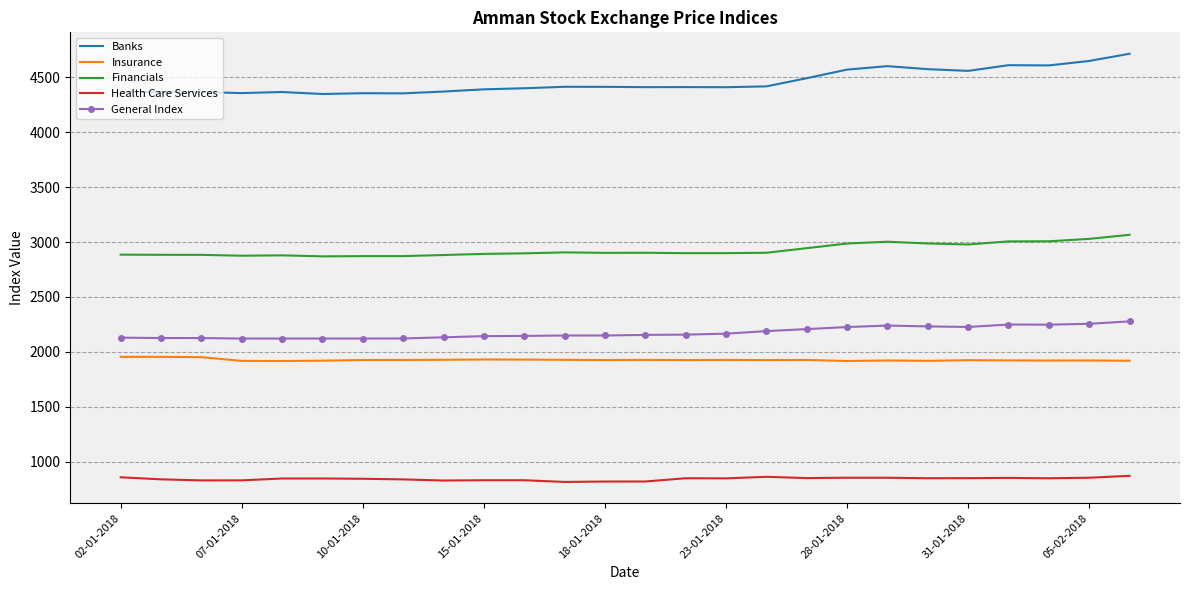

True or false: Insurance and Banks intersect in this chart.

False